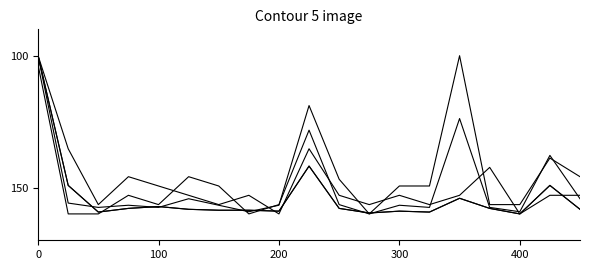

Does the chart have visible grid lines?

No